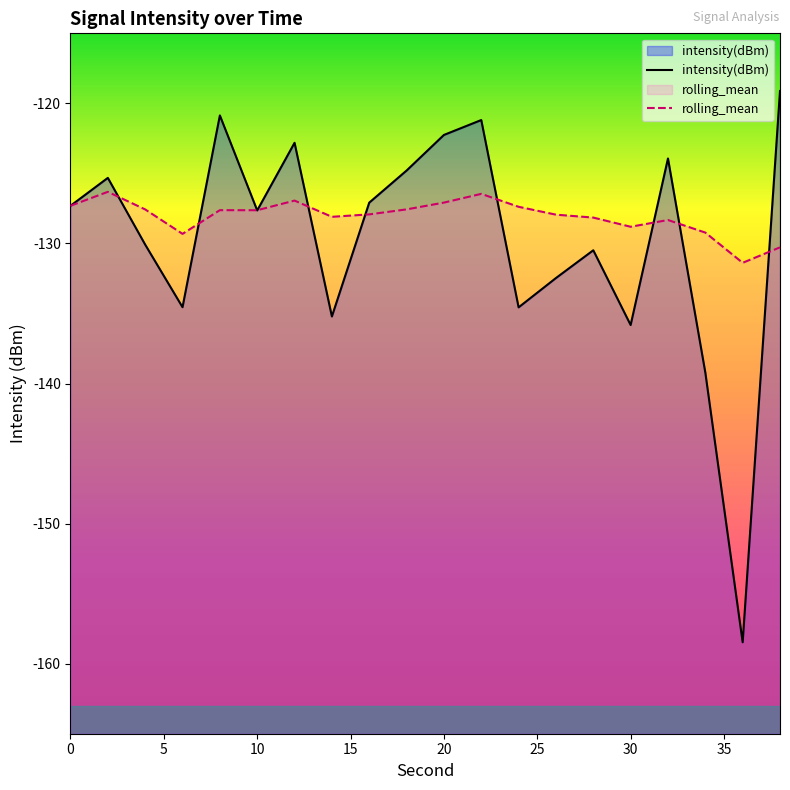

Read the rolling_mean value at 28.

-128.2